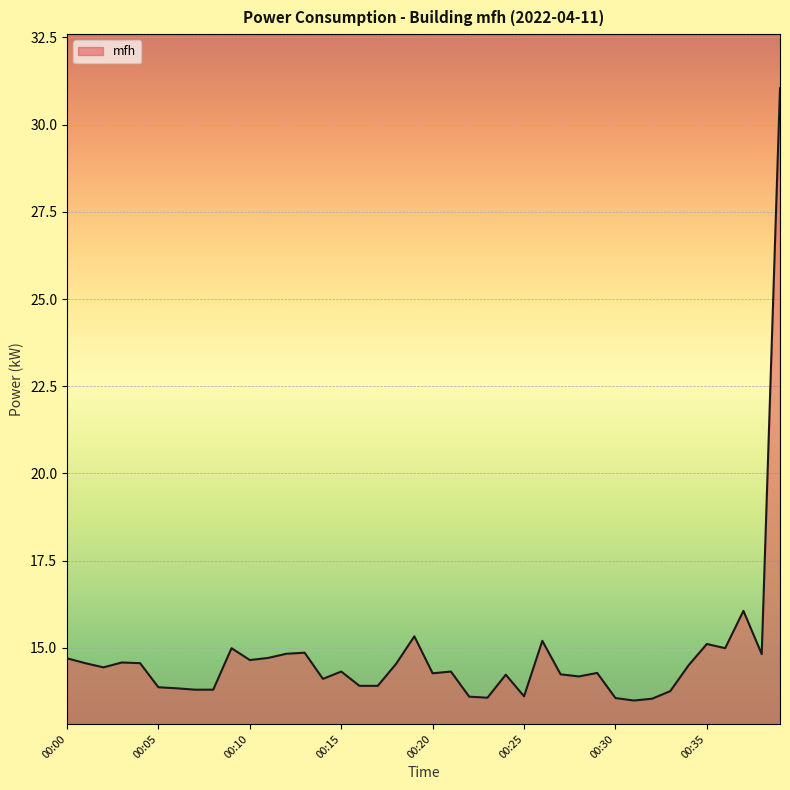

What is the smallest value displayed?

13.5